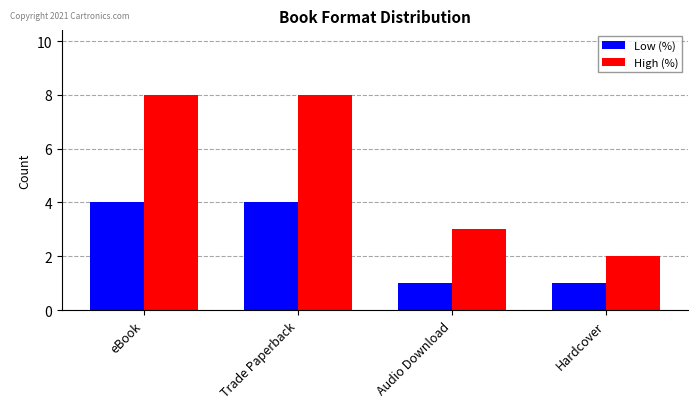

What is the sum of the Low (%) values at Hardcover and Audio Download?

2